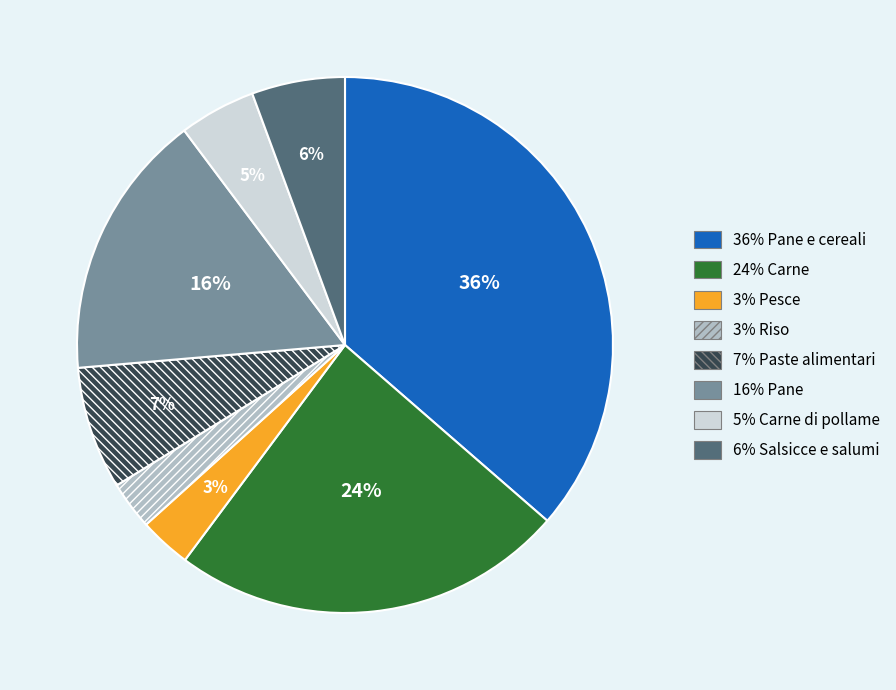

Is there a majority slice in this chart?

No